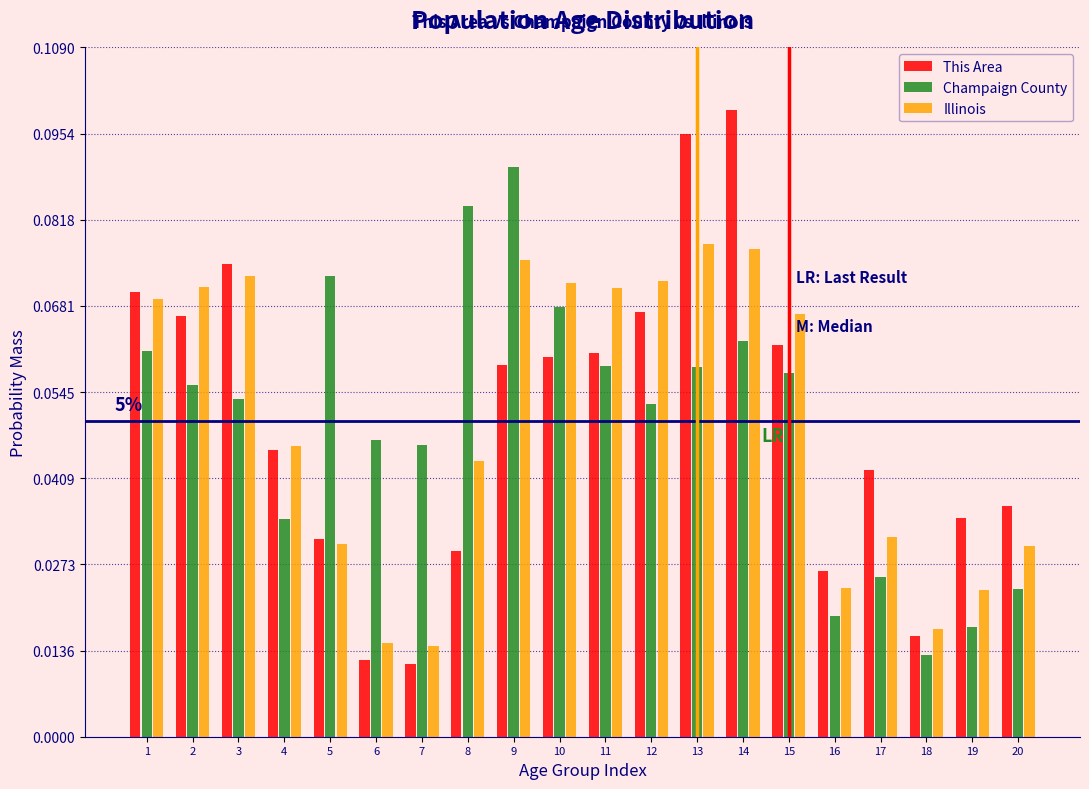

Is the value of Illinois at 16 greater than the value of This Area at 15?

No